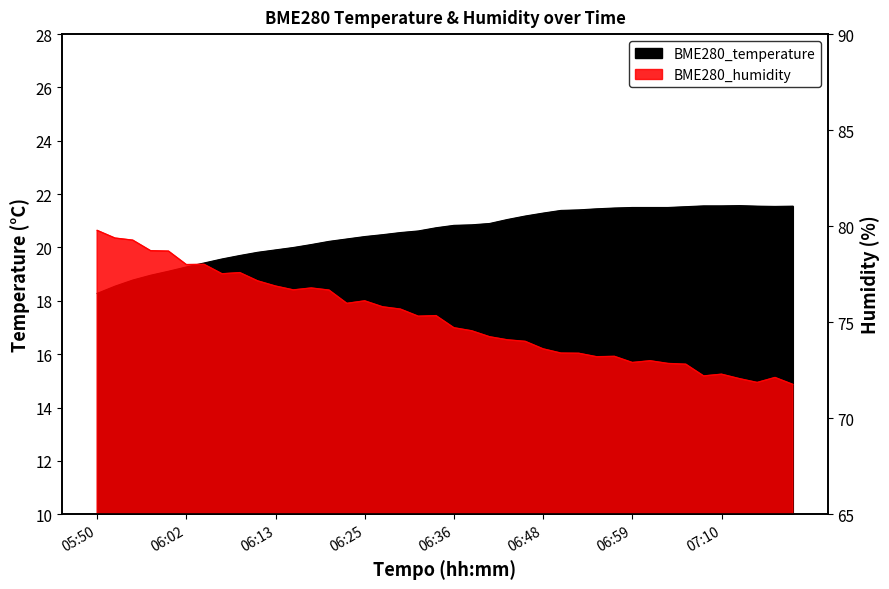

How many lines are shown in the chart?

2